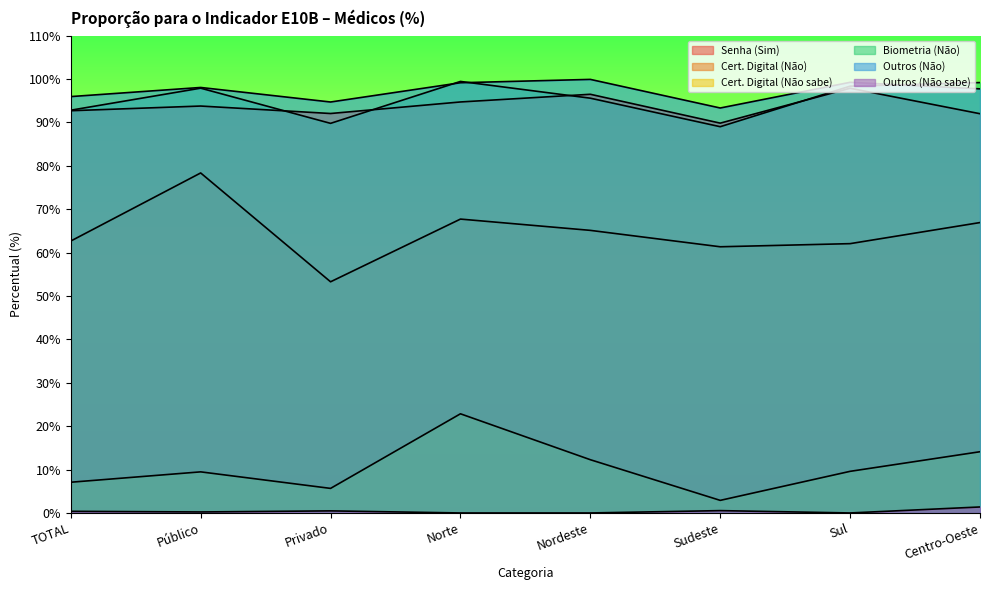

Between Privado and Norte, which series saw the biggest shift?

Cert. Digital (Não sabe)